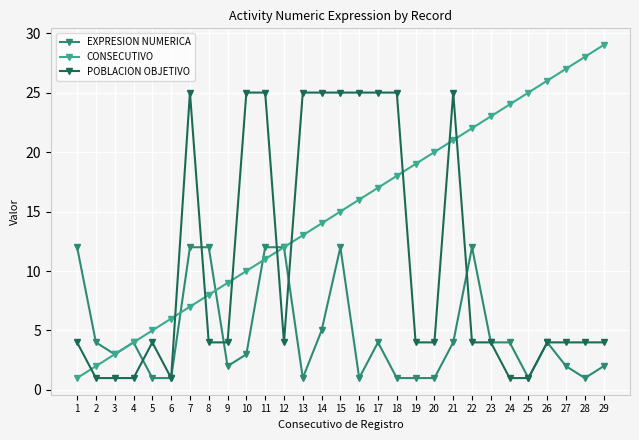

List the labels in order of CONSECUTIVO value, largest first.

29, 28, 27, 26, 25, 24, 23, 22, 21, 20, 19, 18, 17, 16, 15, 14, 13, 12, 11, 10, 9, 8, 7, 6, 5, 4, 3, 2, 1